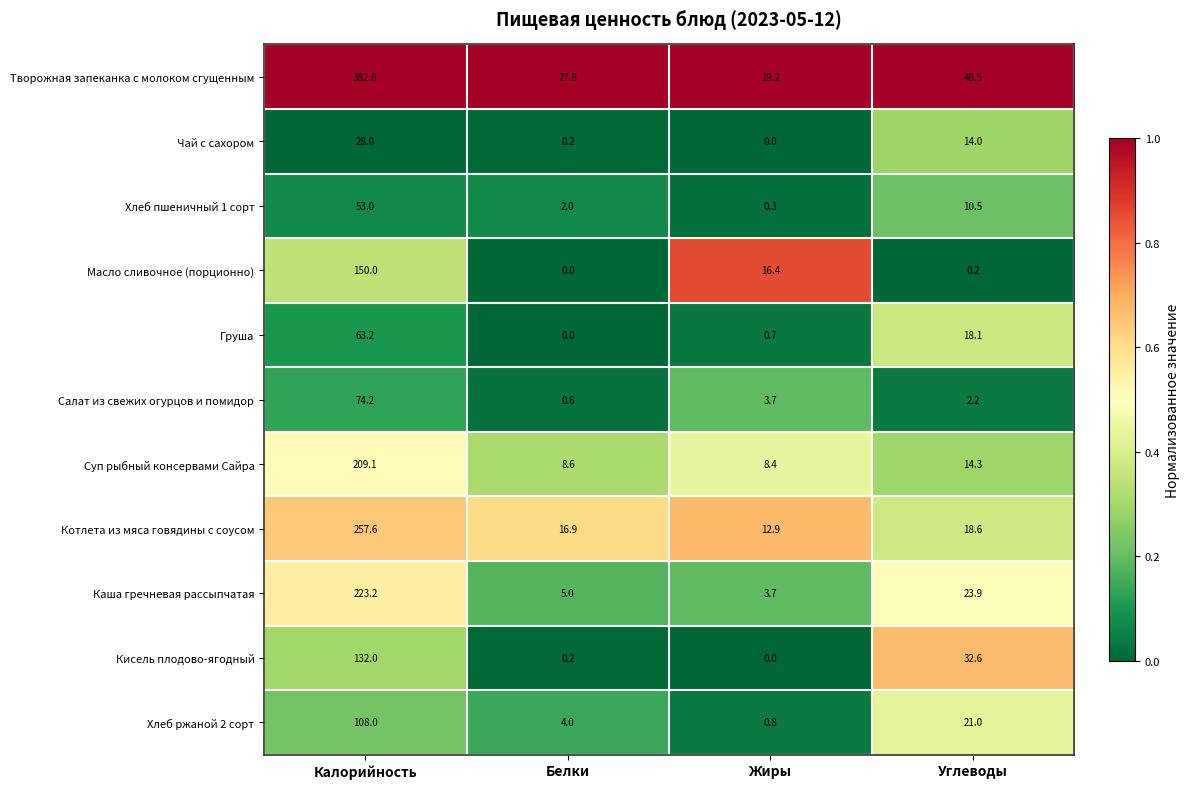

Is it true that Чай с сахором equals 7.4 at Калорийность?

False